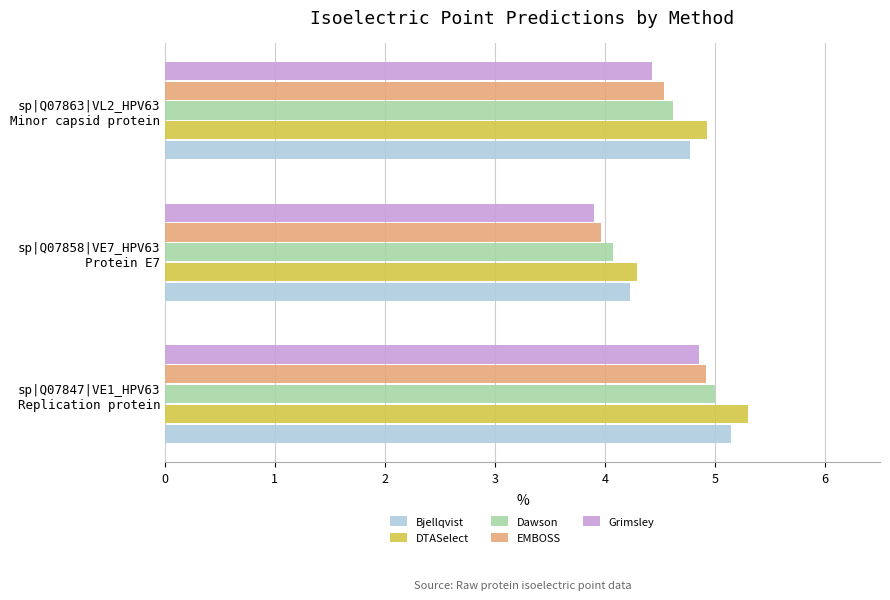

Which series has the largest range (max minus min)?

DTASelect